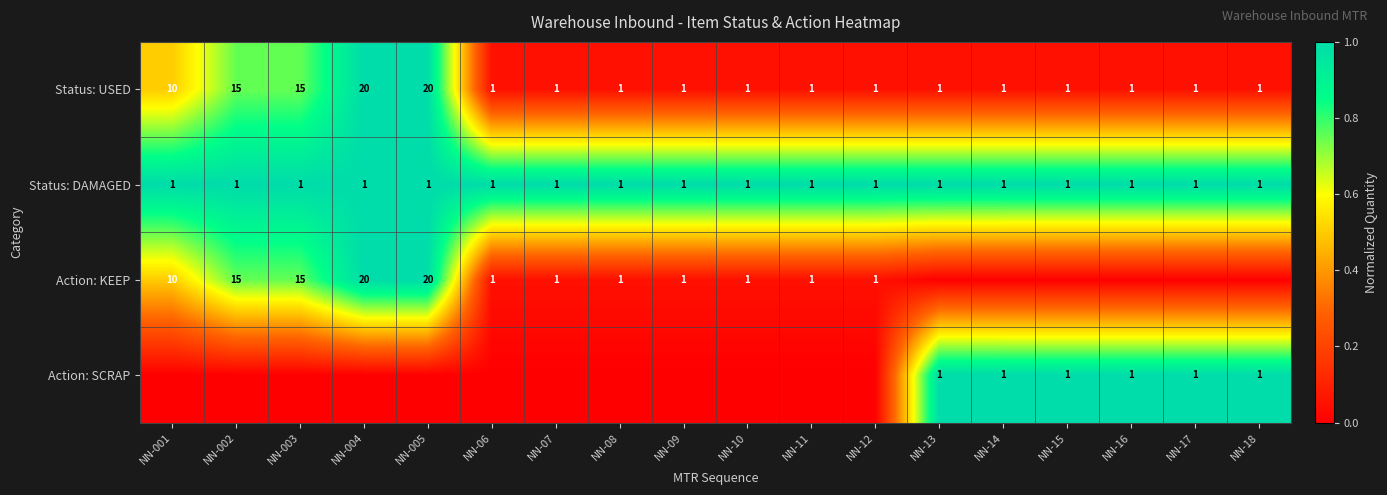

Count the number of categories in the chart.

18